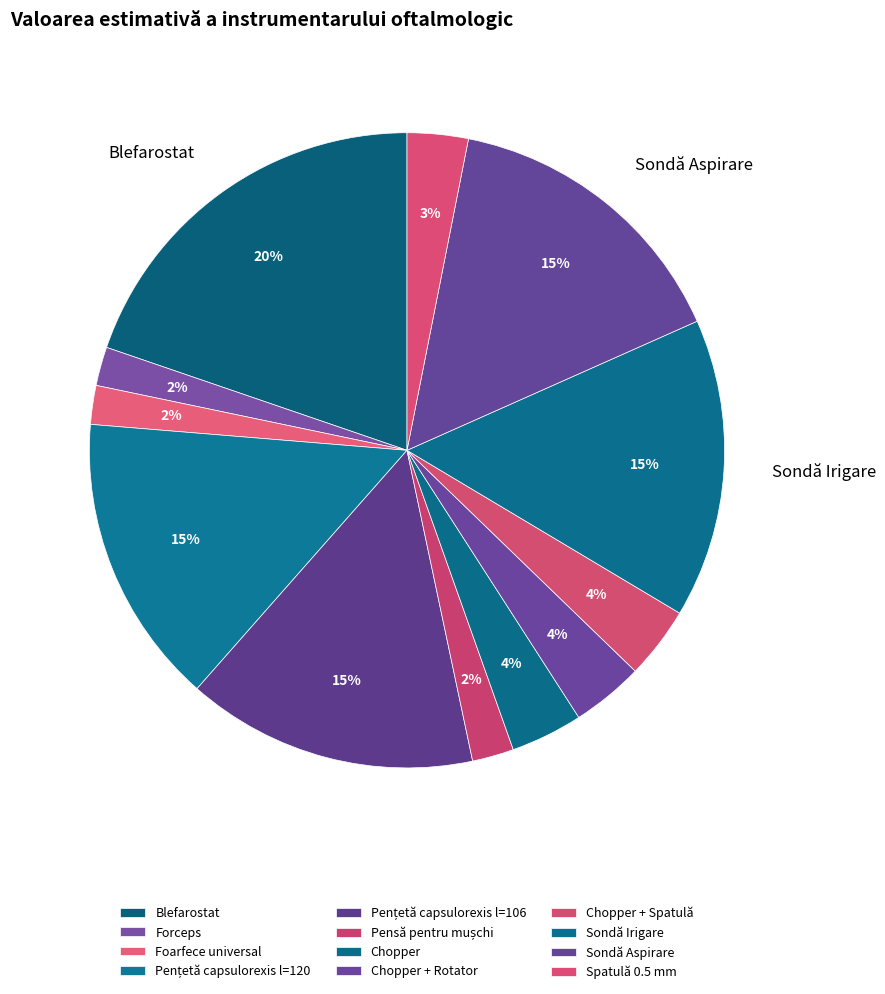

How many slices are in this pie chart?

12